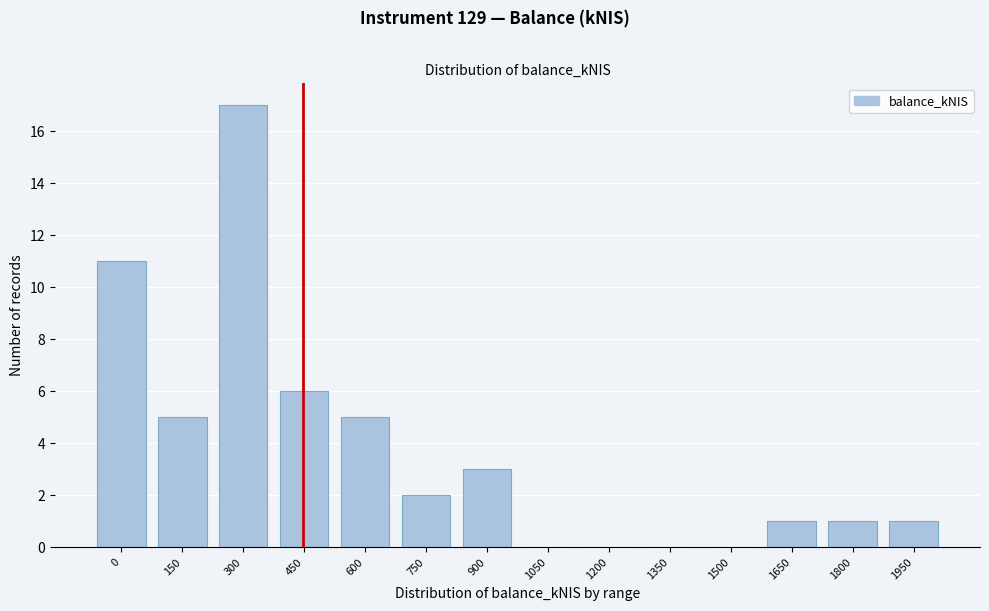

Reading left to right, extract all data points from this chart.

0=11	150=5	300=17	450=6	600=5	750=2	900=3	1050=0	1200=0	1350=0	1500=0	1650=1	1800=1	1950=1